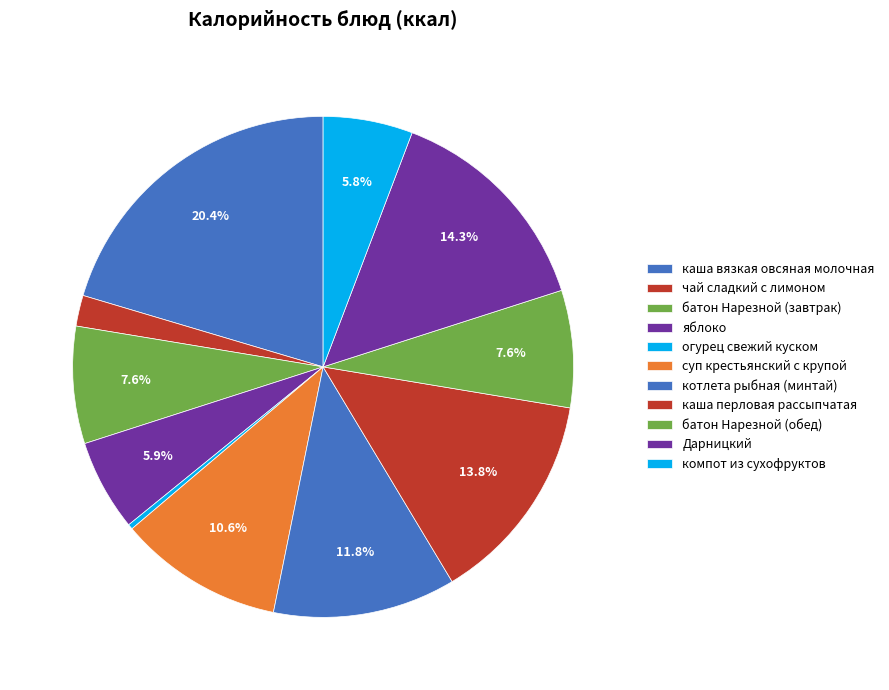

How many slices are in this pie chart?

11